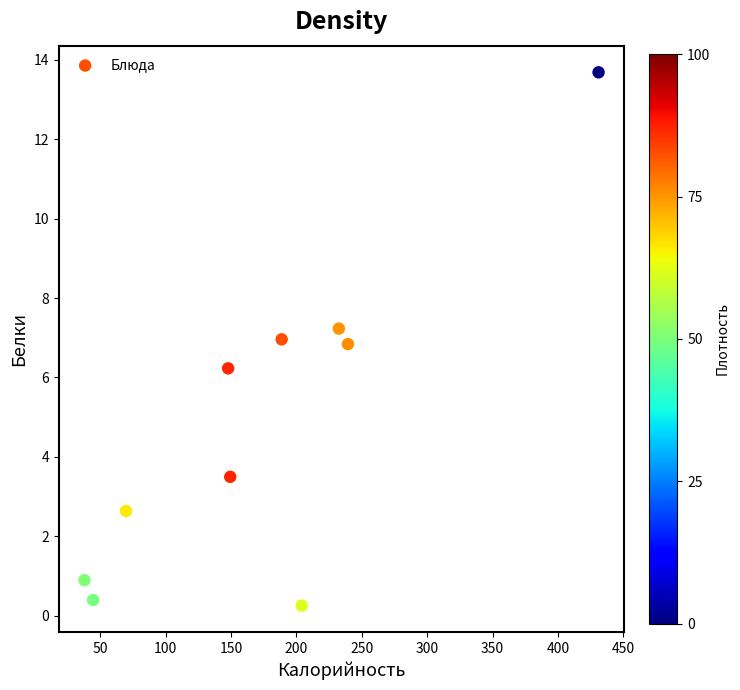

What Y value in the scatter plot is closest to 6?

6.2